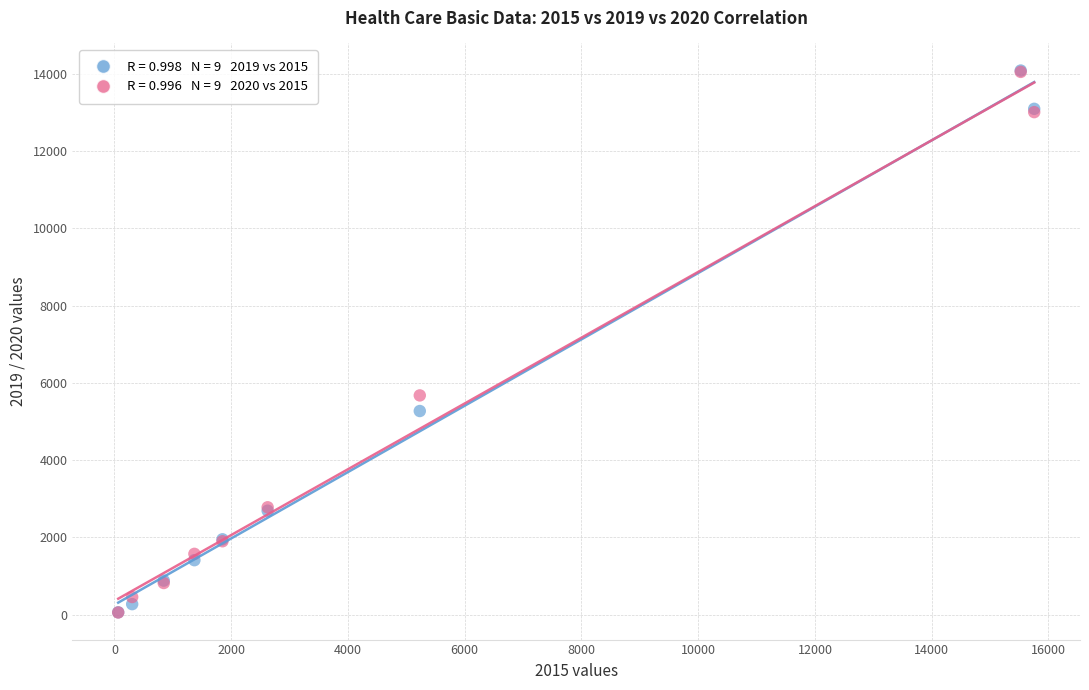

Across all series, what Y value is closest to 7069?

5674